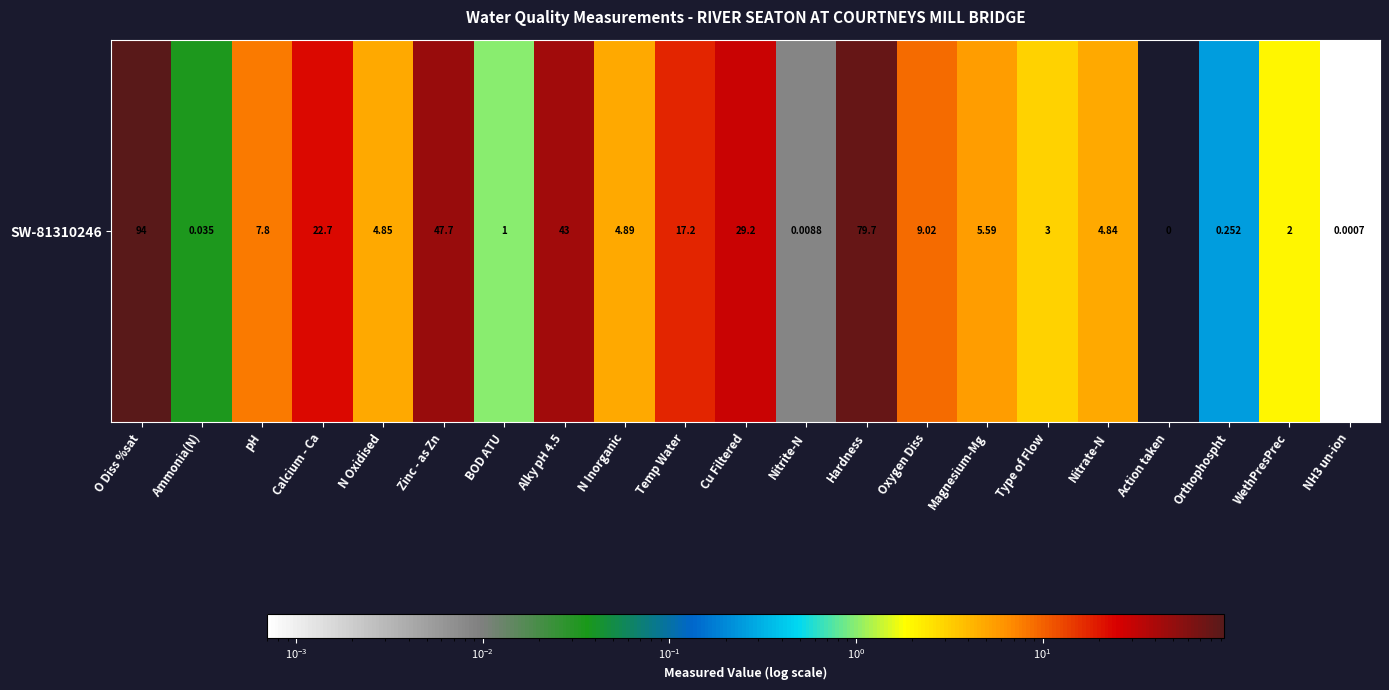

Reading left to right, transcribe all the data shown in this chart.

94.0	0.0	7.8	22.7	4.8	47.7	1.0	43.0	4.9	17.2	29.2	0.0	79.7	9.0	5.6	3.0	4.8	0.0	0.3	2.0	0.0